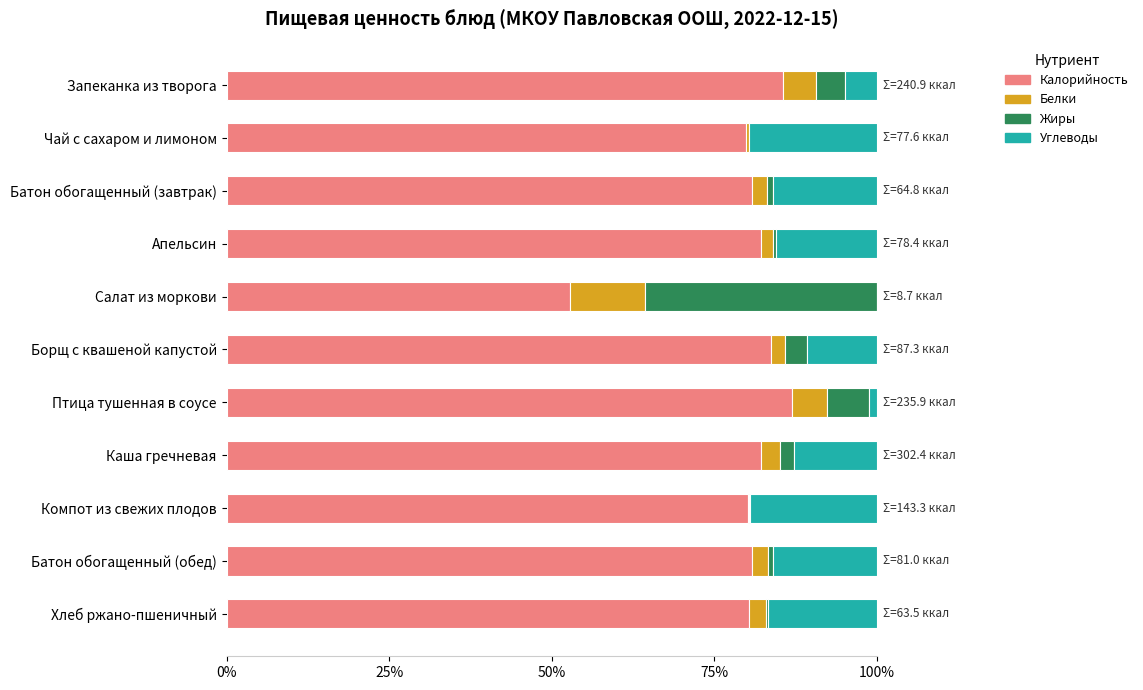

What is the total value across all series at Запеканка из творога?

100.0